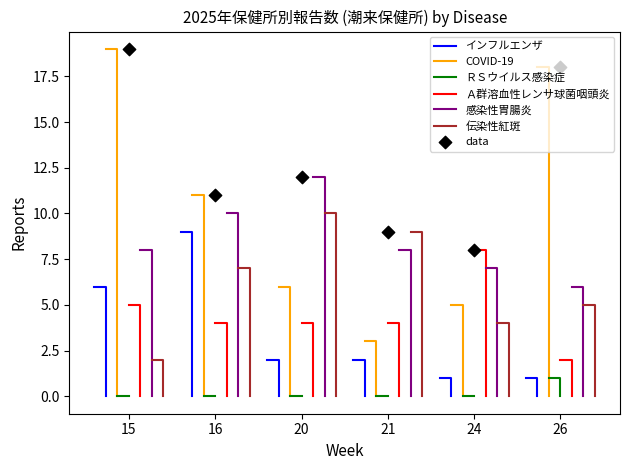

Is the value of インフルエンザ at 26 greater than the value of Ａ群溶血性レンサ球菌咽頭炎 at 21?

No